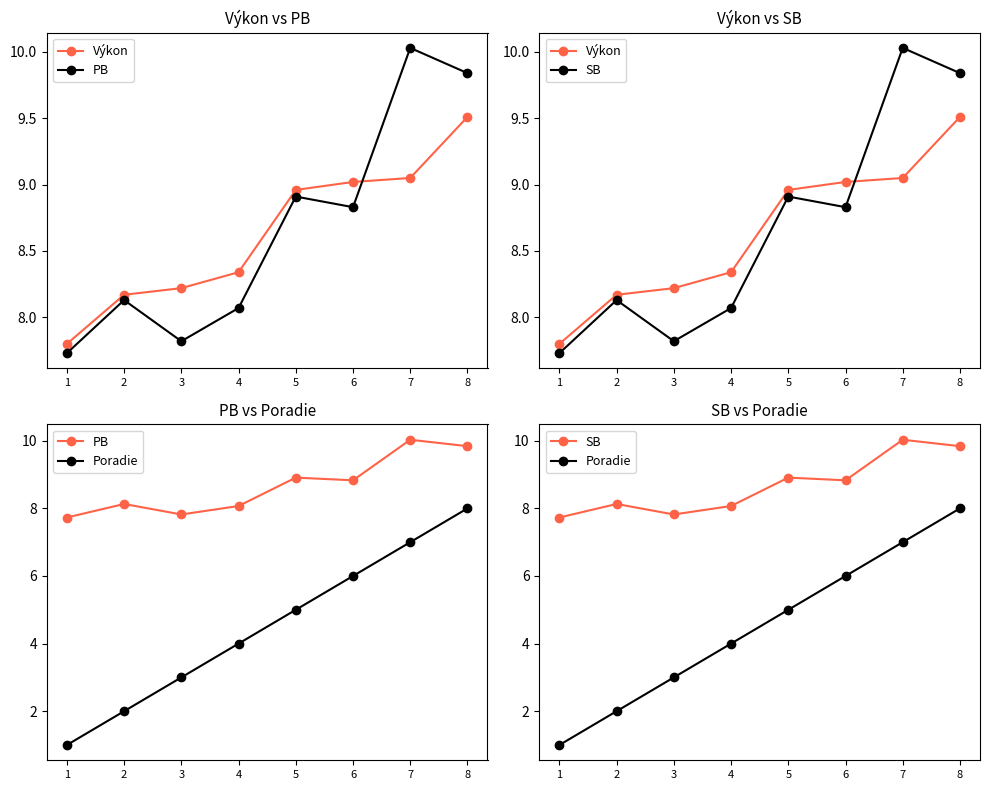

Between 5 and 8, which series saw the biggest shift?

Poradie